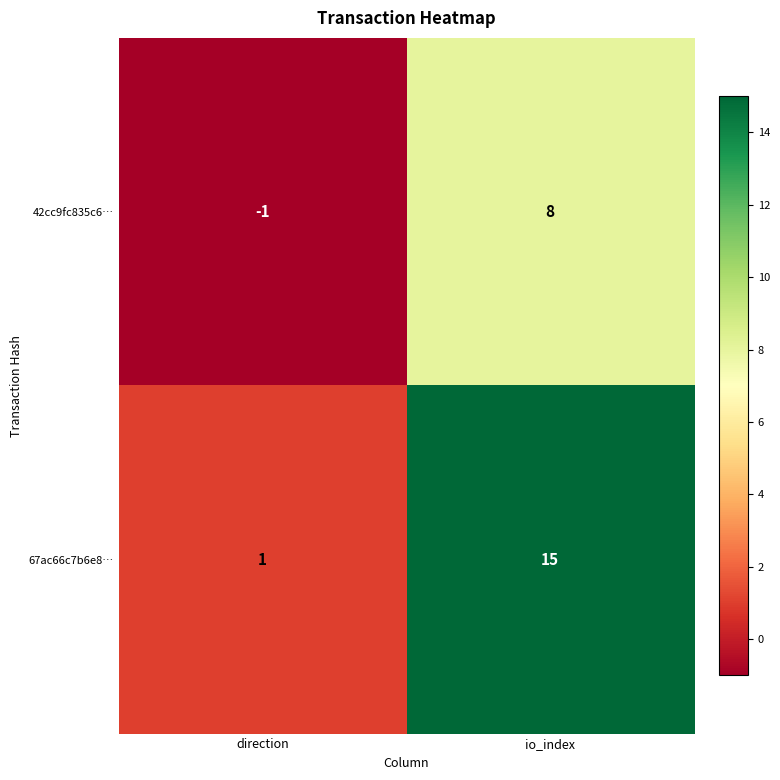

What is the approximate value of 42cc9fc835c6… at io_index?

8